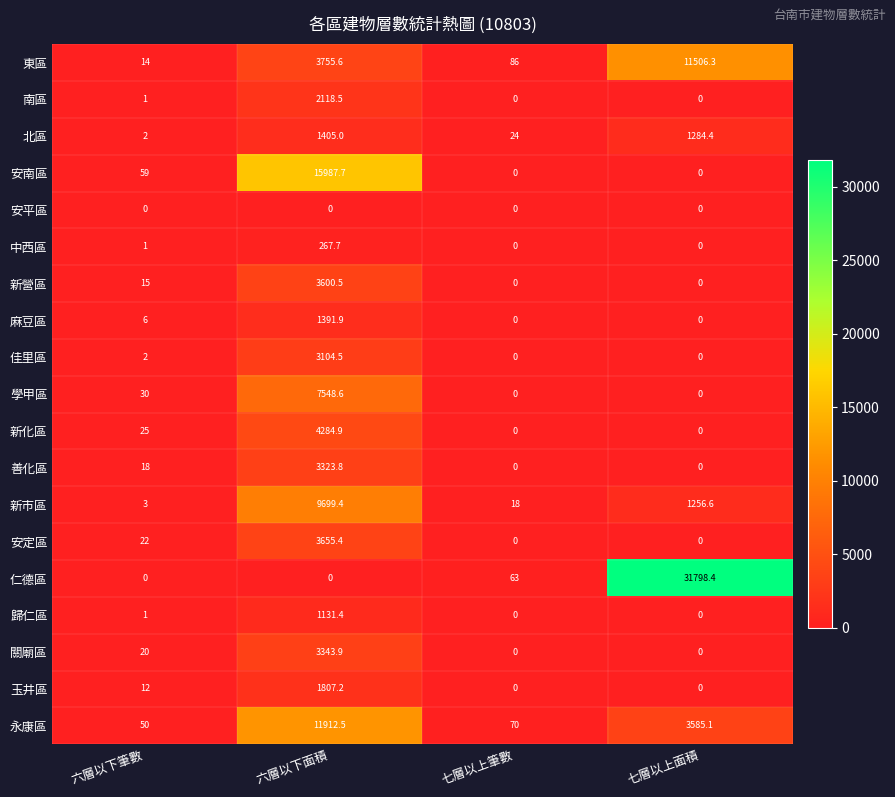

Which category has the highest value in the 學甲區 series?

六層以下面積